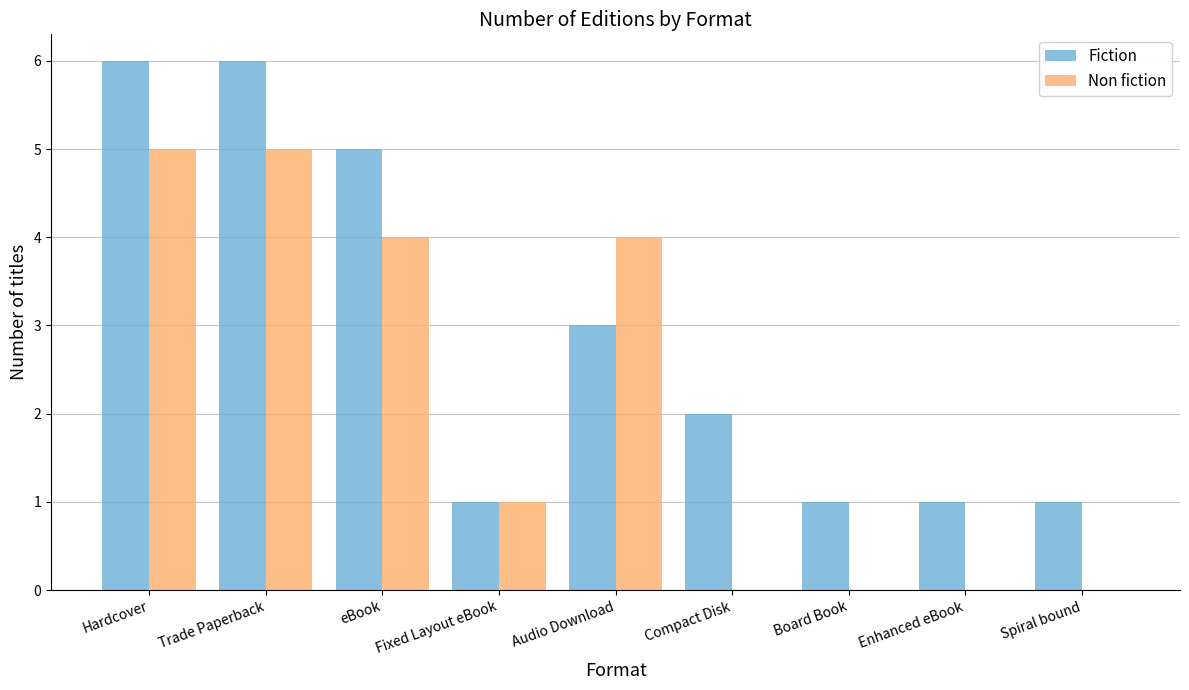

What is the total value across all series at Audio Download?

7